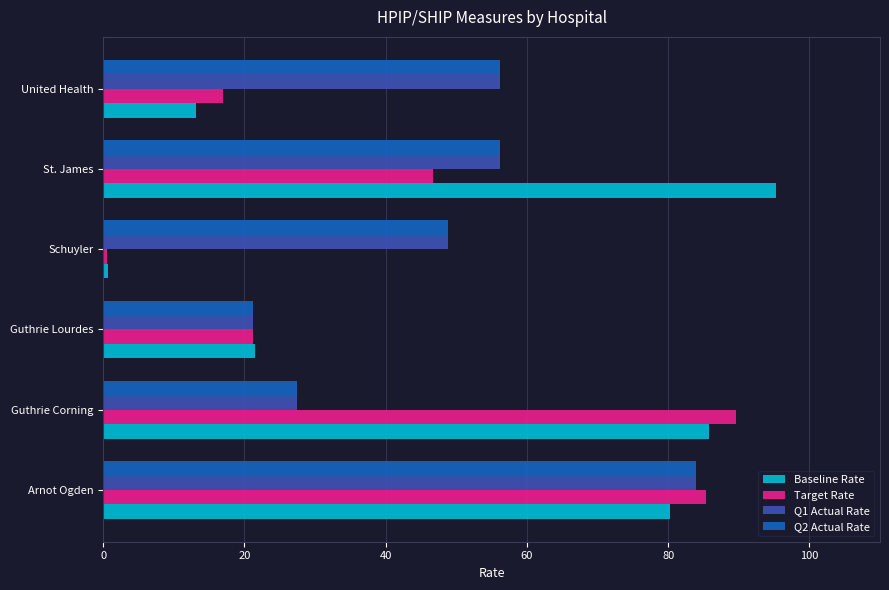

Which series has the largest range (max minus min)?

Baseline Rate